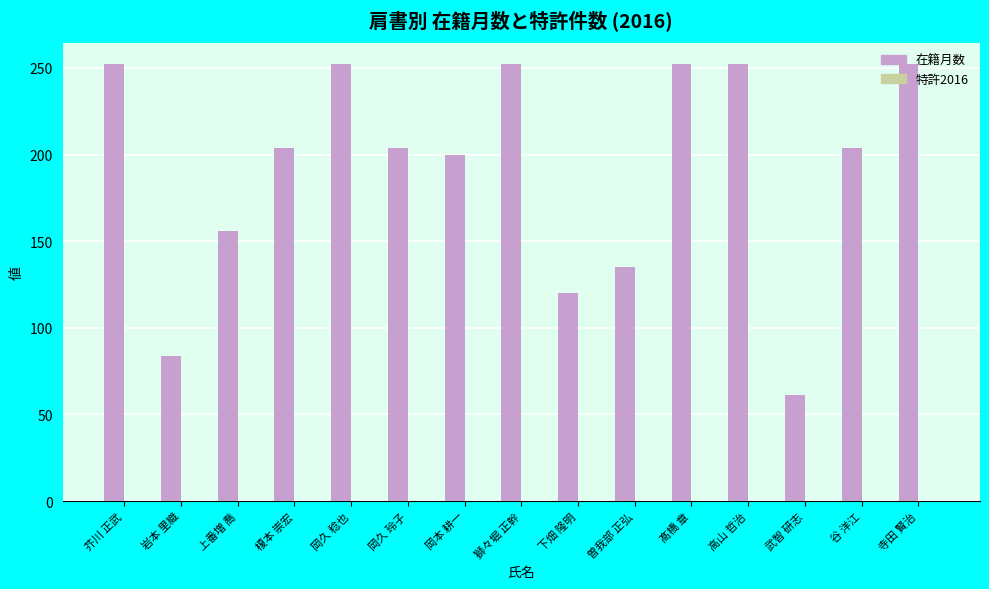

How many data points are less than 204?

6